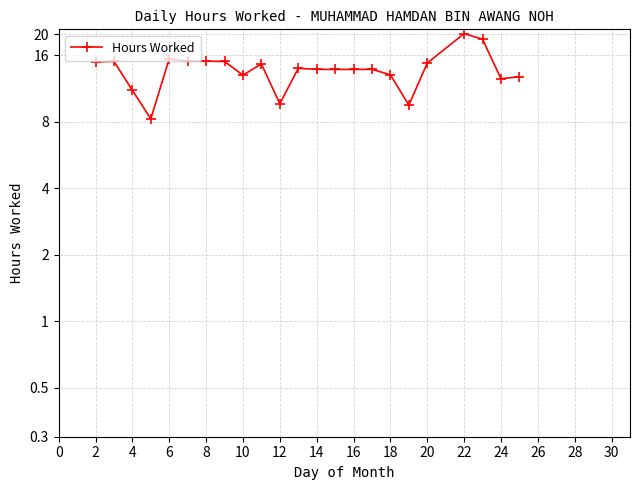

Does the chart display data point markers on the line(s)?

Yes